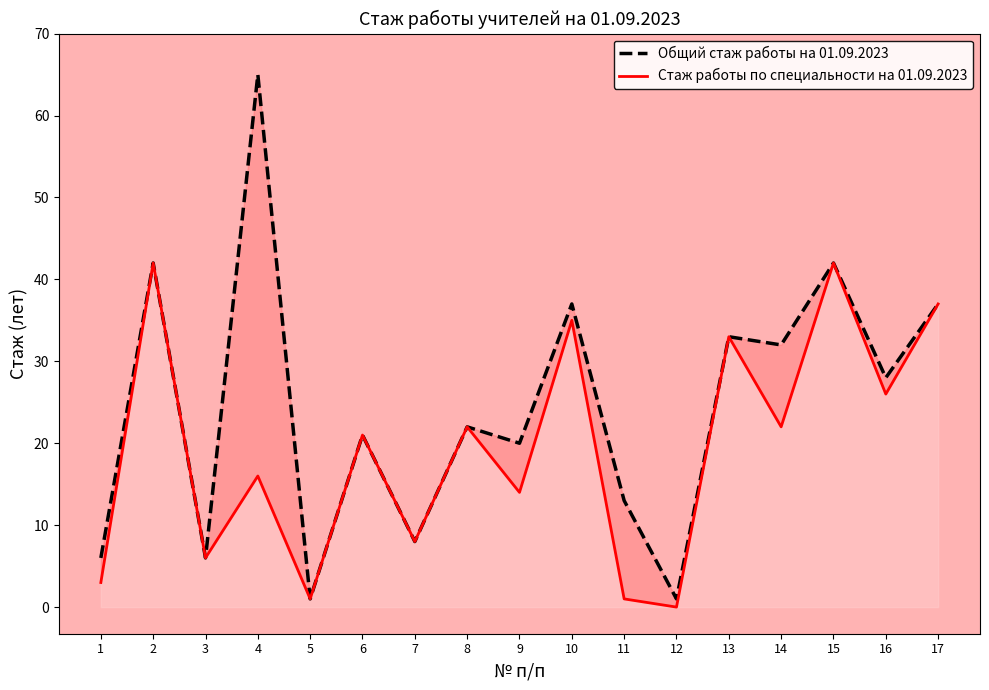

True or false: Общий стаж работы на 01.09.2023 and Стаж работы по специальности на 01.09.2023 cross at least once.

False